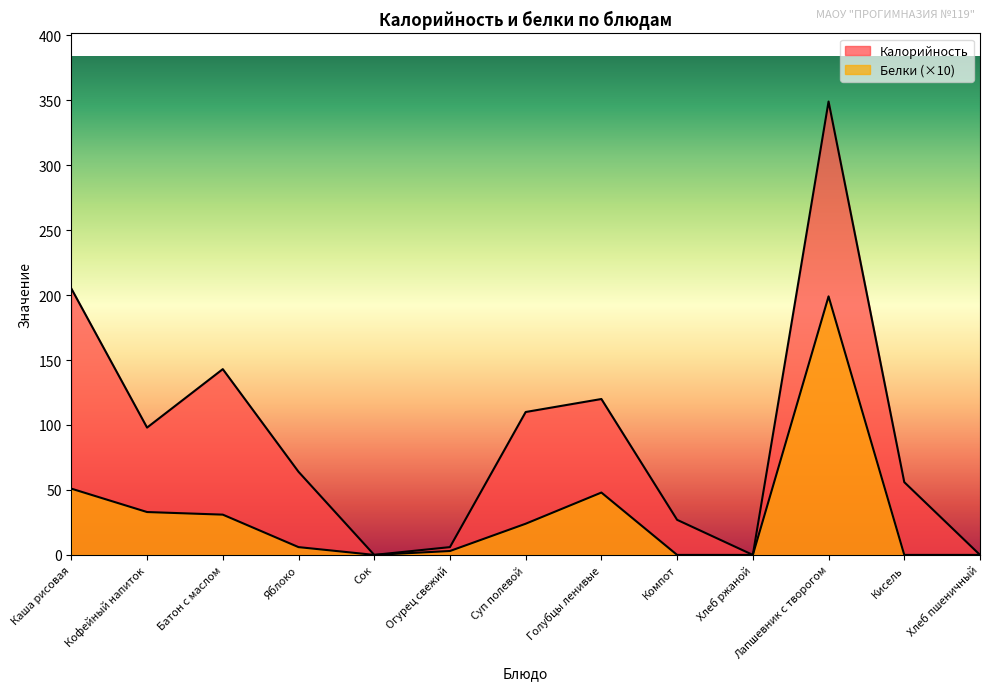

What are all the series names shown in the legend?

Калорийность, Белки